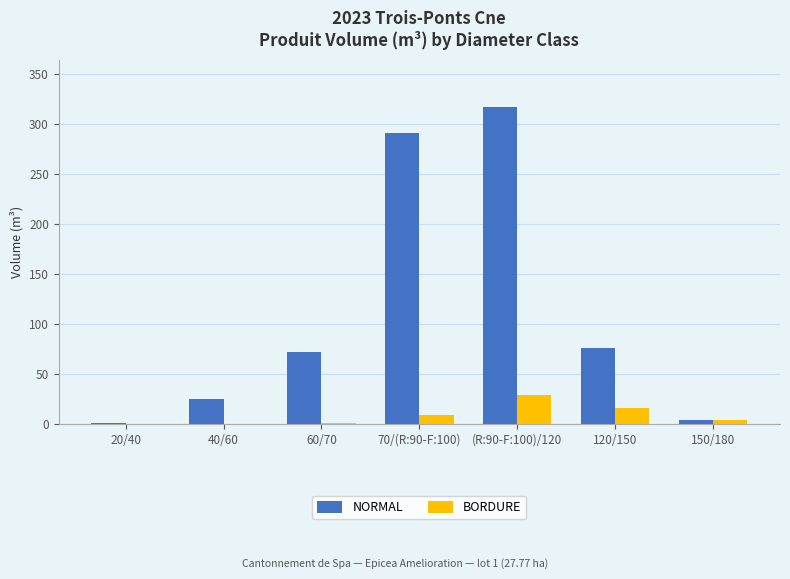

How many data points does each series have?

7